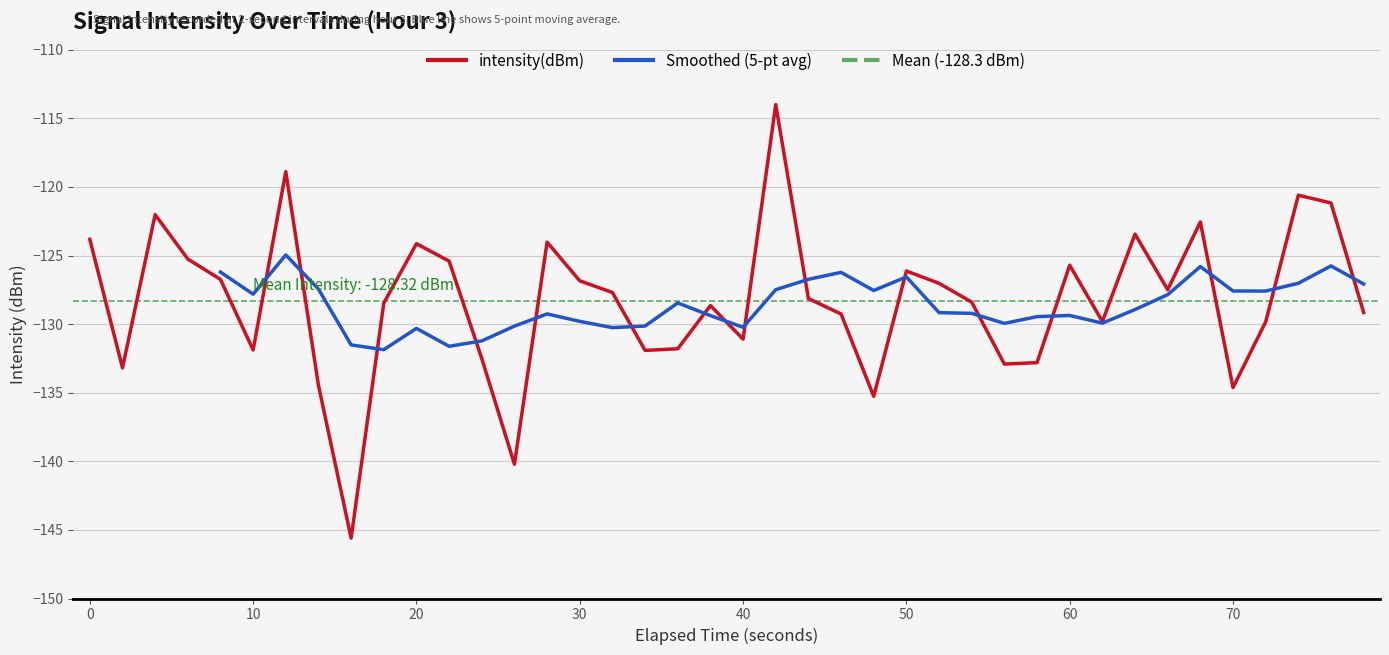

What is the average value?

-128.3